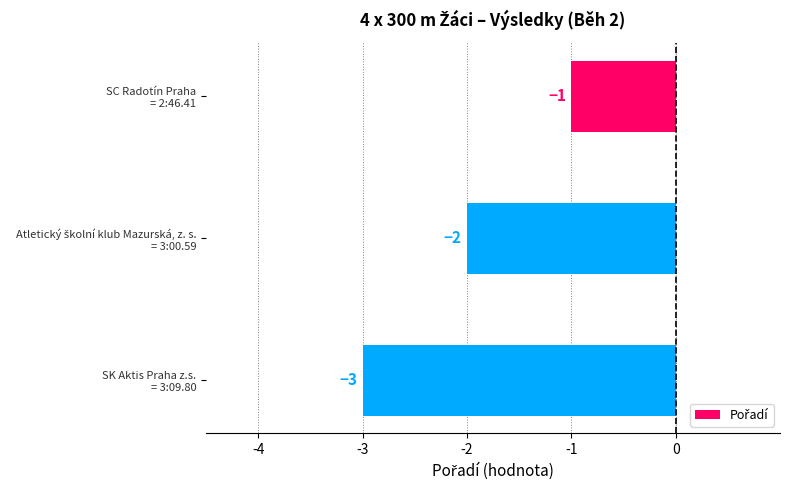

Reading top to bottom, transcribe all the data shown in this chart.

-1	-2	-3